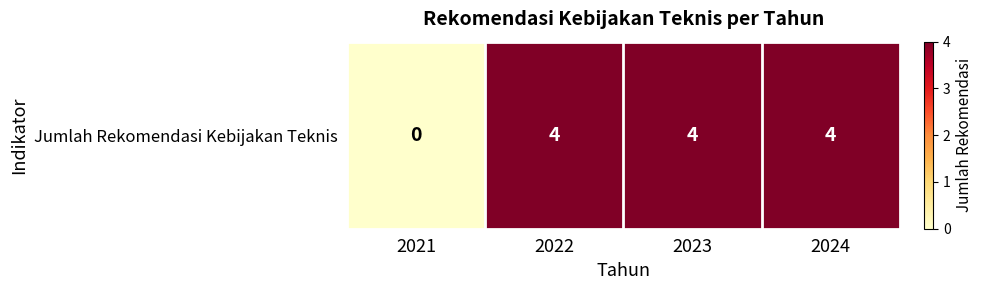

List the labels in order of value, smallest first.

2021, 2022, 2023, 2024